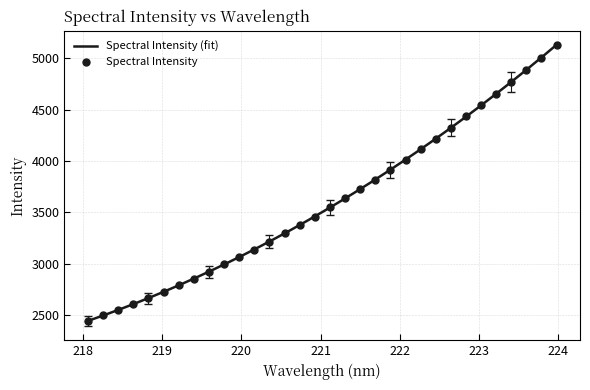

Which has a higher value, 222.8355 or 221.3083?

222.8355